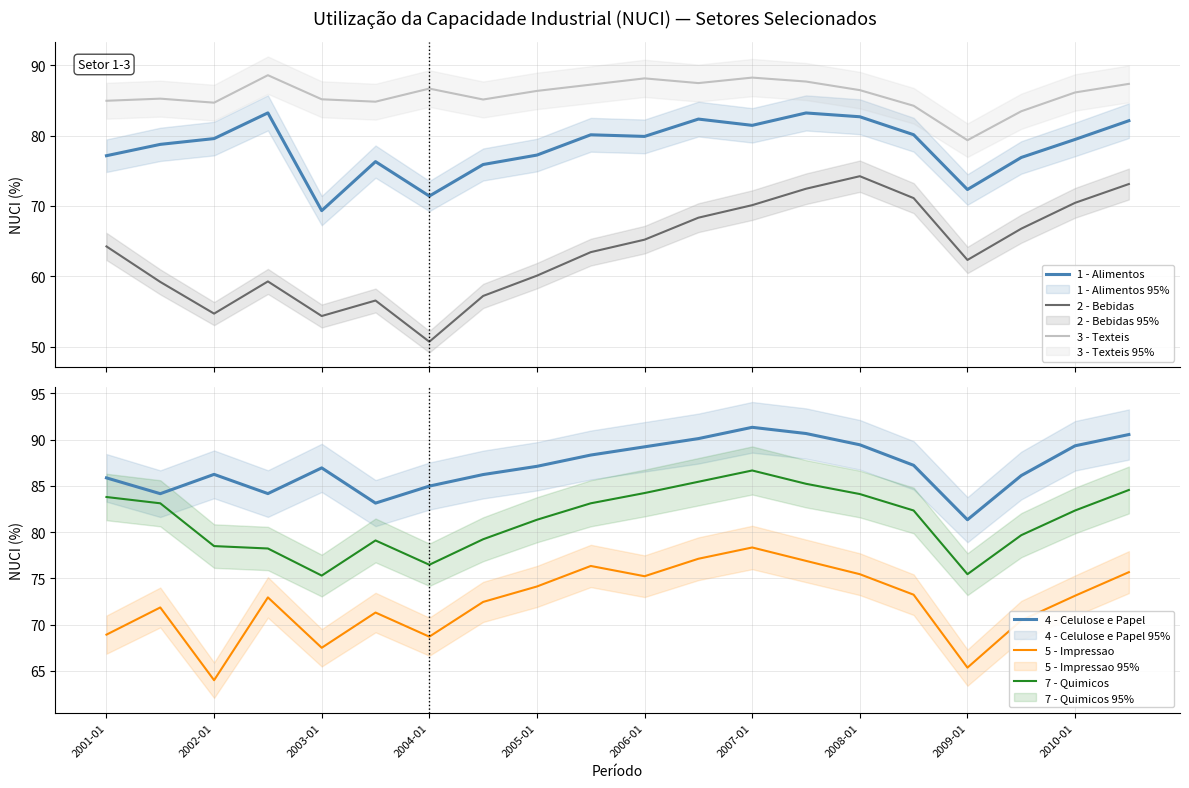

What is the maximum value for 3 - Texteis?

88.6